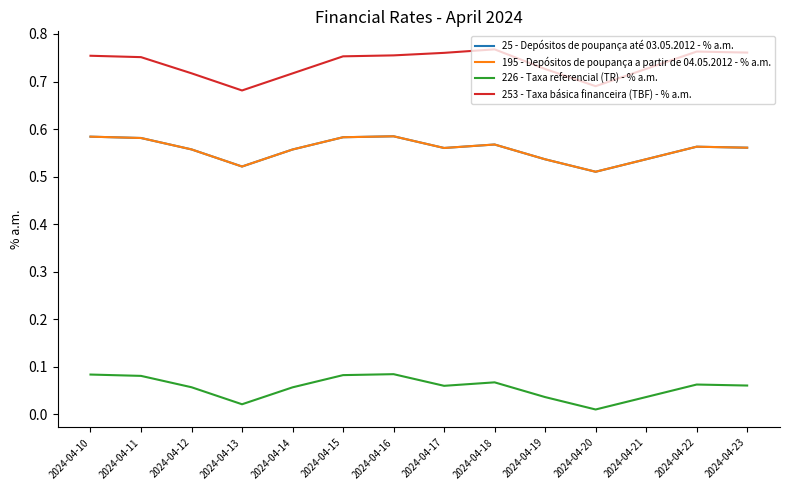

How many lines are shown in the chart?

4